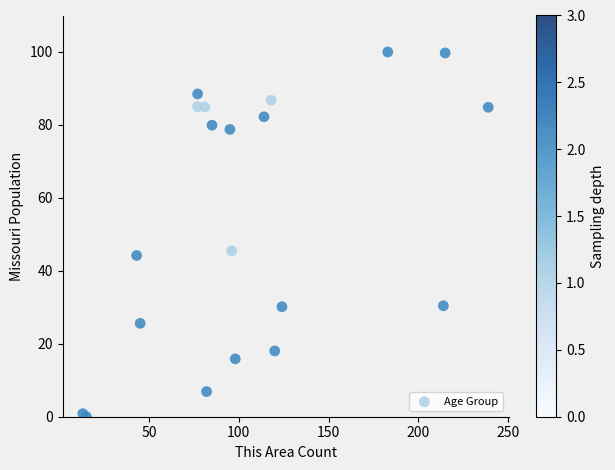

What Y value in the scatter plot is closest to 50?

45.5